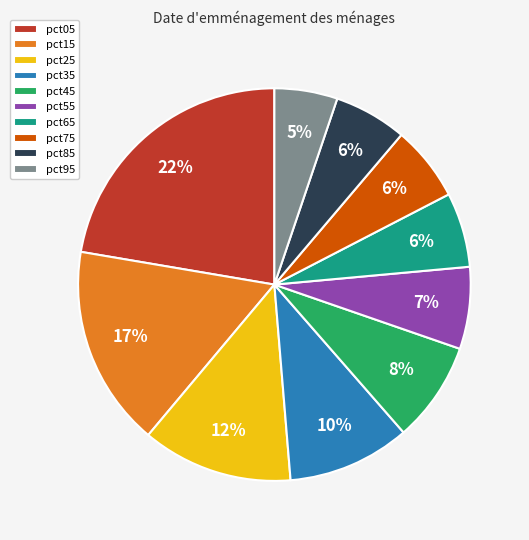

True or false: pct15 accounts for 17% of the total.

True